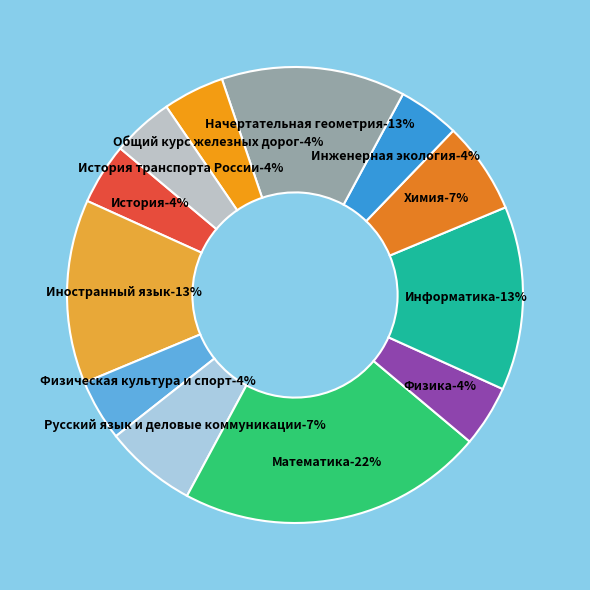

Does Математика represent more than half of the total?

No